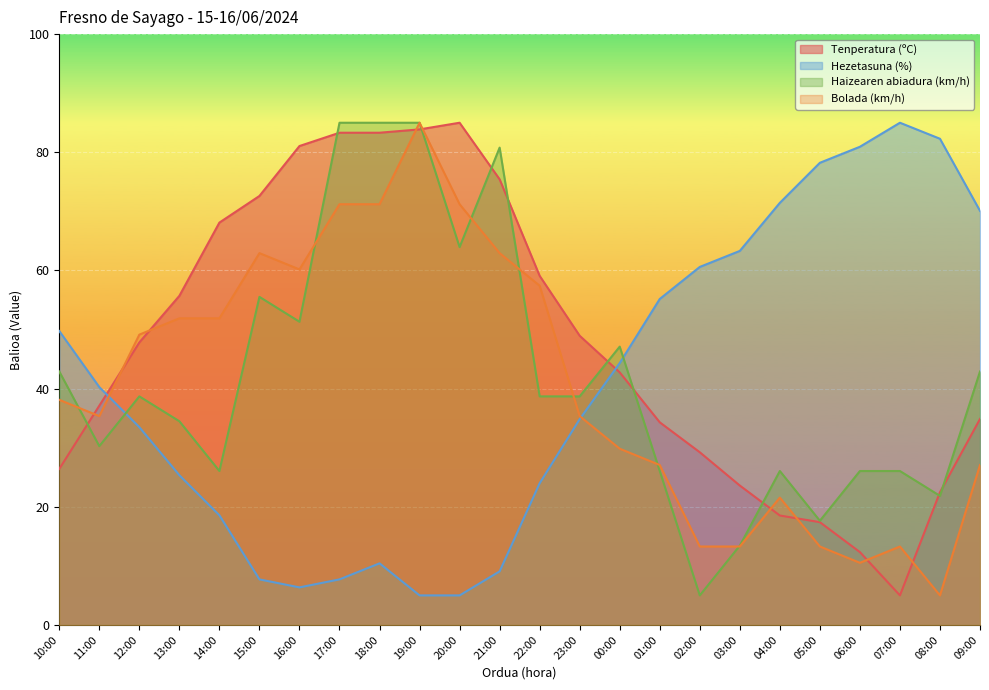

What is the highest value of the Tenperatura (ºC) series?

85.0